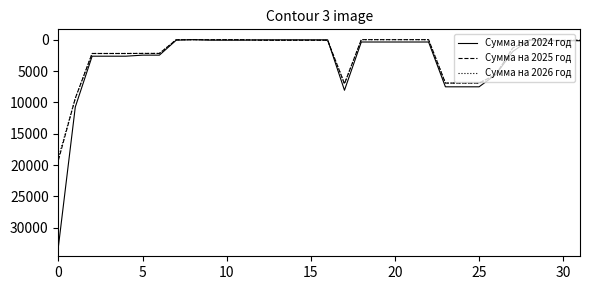

What is the maximum value for Сумма на 2024 год?

32900.6